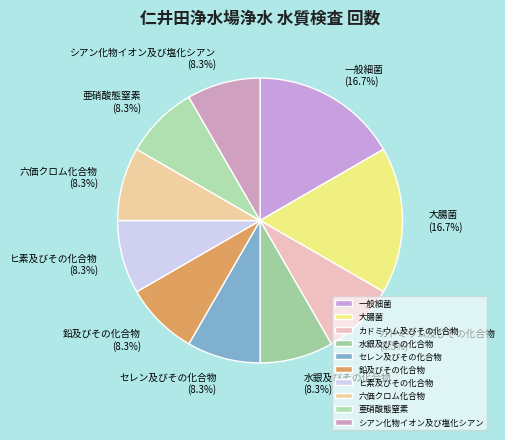

Is the sum of ヒ素及びその化合物 and 六価クロム化合物 greater than half?

No